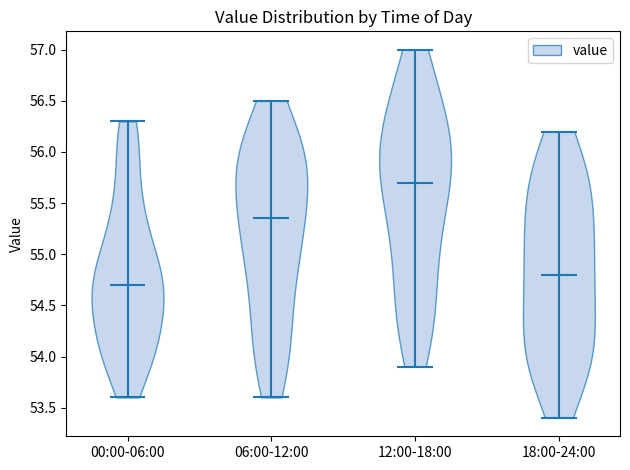

Reading left to right, read every violin against the y-axis: where its median line is, and the lowest and highest points it reaches. The values are not printed on the chart, so give them approximately, as read against the axis.

00:00-06:00: median line 54.70, lowest point 53.60, highest point 56.30
06:00-12:00: median line 55.35, lowest point 53.60, highest point 56.50
12:00-18:00: median line 55.70, lowest point 53.90, highest point 57.00
18:00-24:00: median line 54.80, lowest point 53.40, highest point 56.20